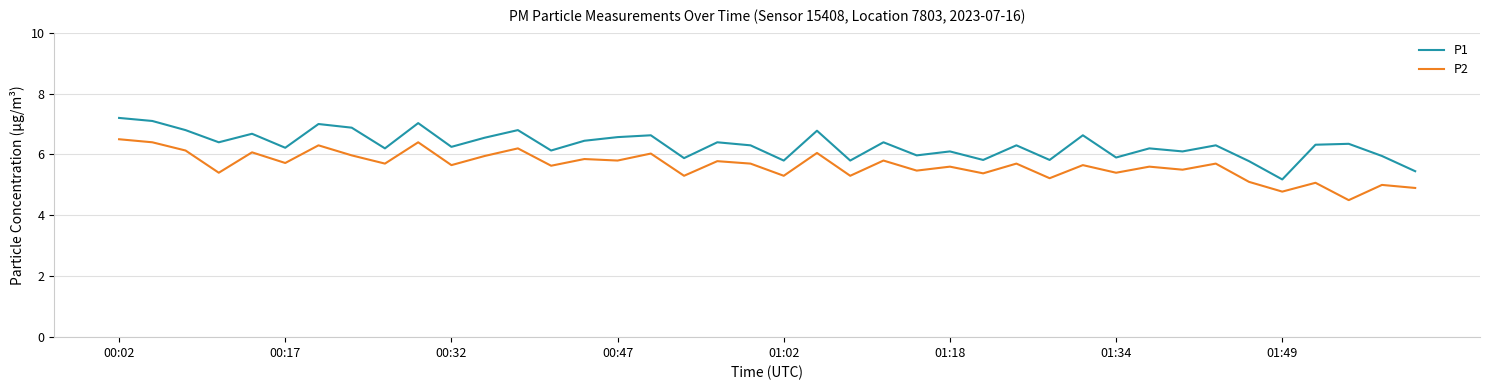

True or false: P1 and P2 cross at least once.

False